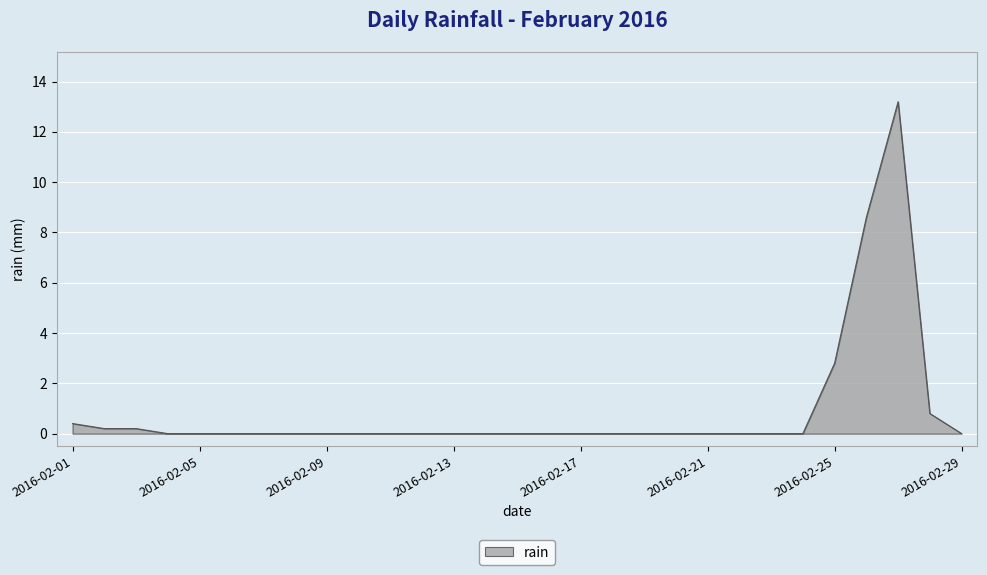

How many categories are shown in the chart?

29